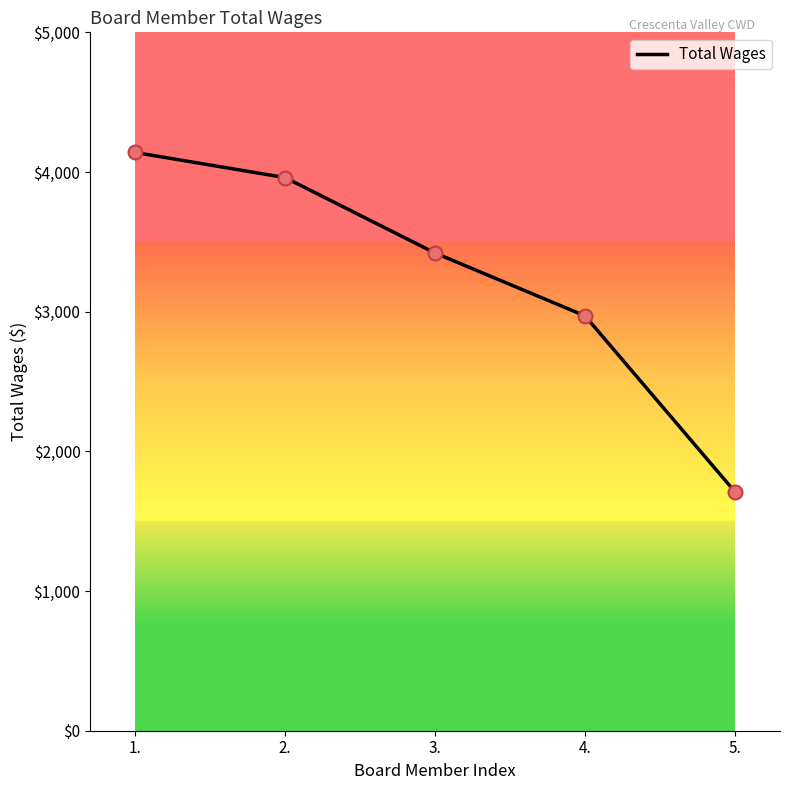

Approximately how many times larger is the value at 3. compared to 4.?

1.2